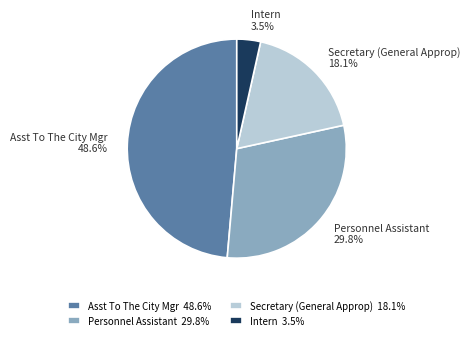

Which has a higher value, Asst To The City Mgr 48.6% or Secretary (General Approp) 18.1%?

Asst To The City Mgr 48.6%